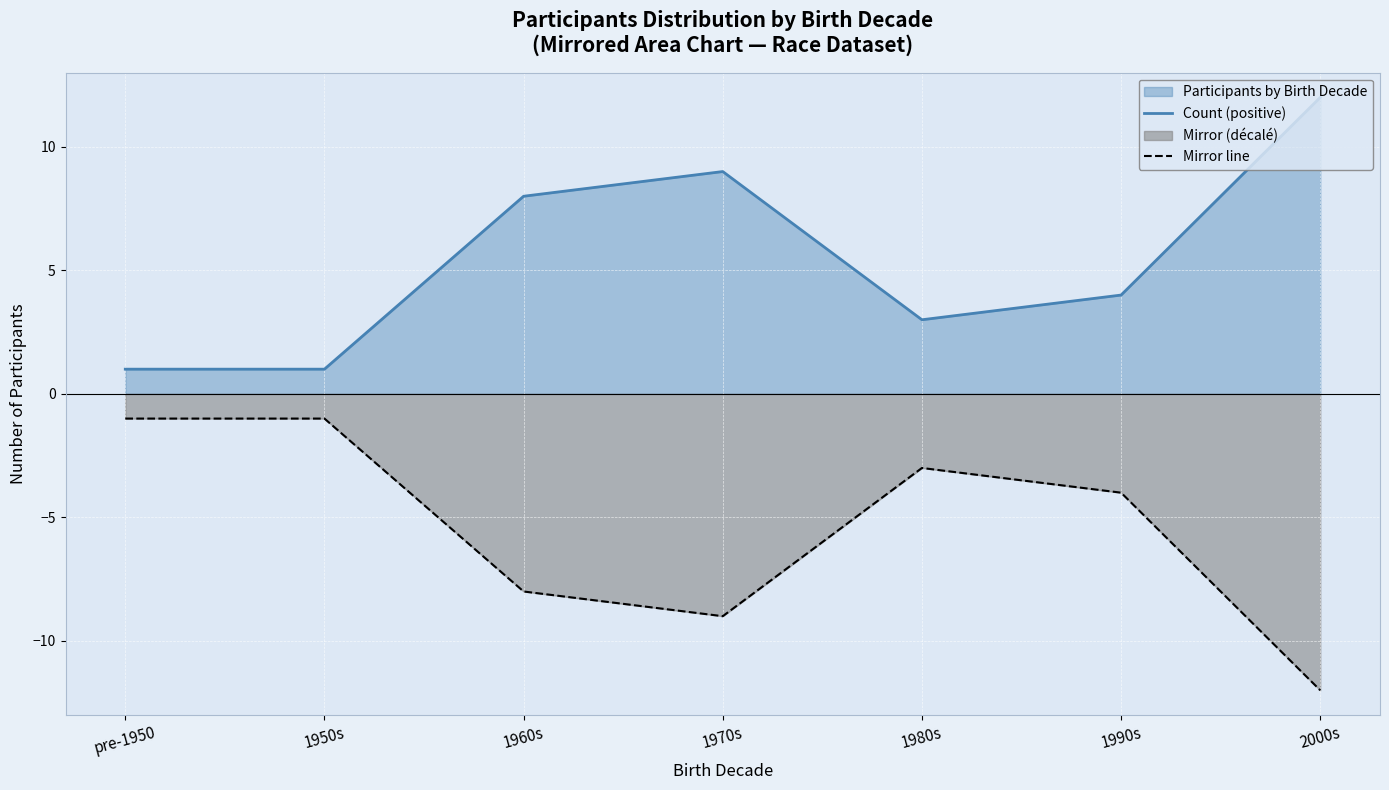

At which category does Count (positive) reach its first local peak?

1970s